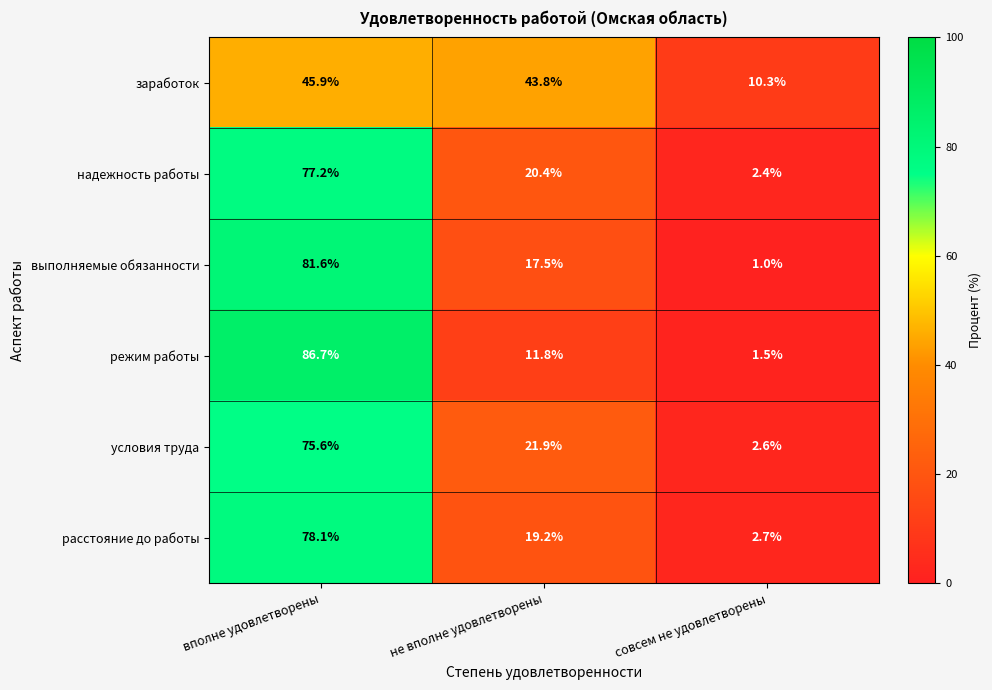

The value of режим работы at вполне удовлетворены is 33.1. True or false?

False